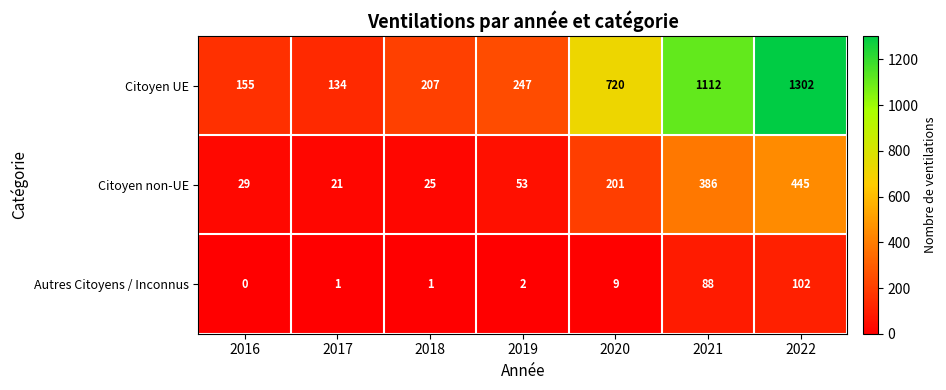

What is the greatest value displayed?

1302